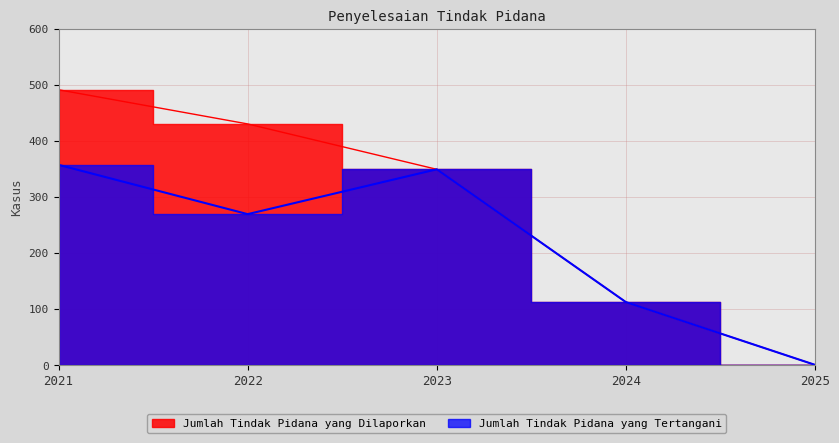

What is the difference between the maximum and minimum values in the Jumlah Tindak Pidana yang Tertangani series?

357